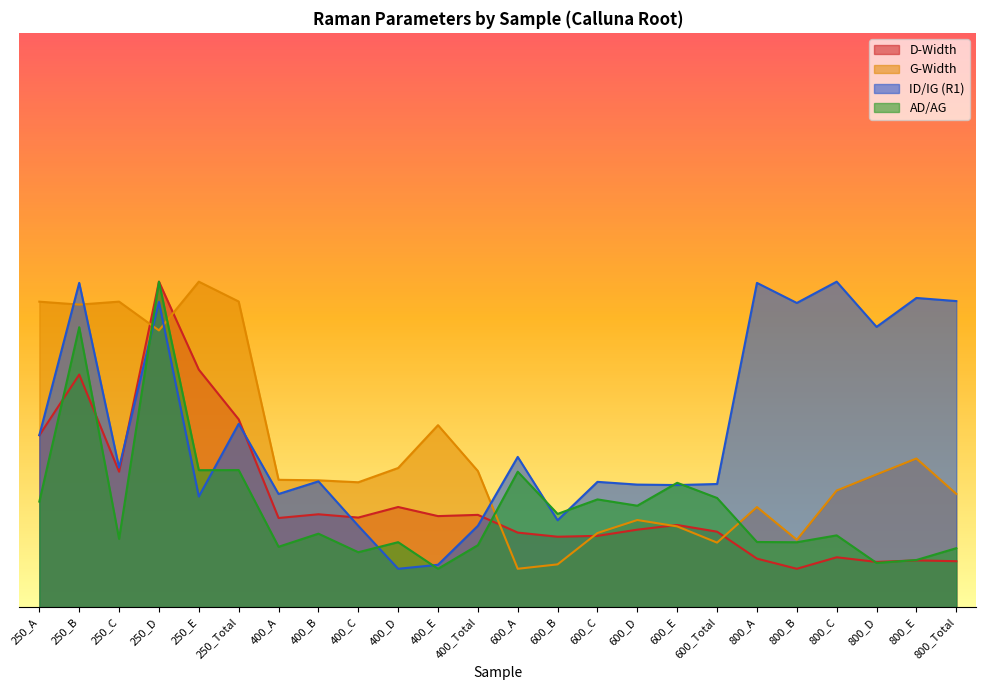

Reading right to left, extract all data points from this chart.

D-Width: 800_Total=0.2	800_E=0.2	800_D=0.2	800_C=0.3	800_B=0.2	800_A=0.3	600_Total=0.4	600_E=0.4	600_D=0.4	600_C=0.4	600_B=0.4	600_A=0.4	400_Total=0.5	400_E=0.5	400_D=0.5	400_C=0.5	400_B=0.5	400_A=0.5	250_Total=1.0	250_E=1.2	250_D=1.7	250_C=0.7	250_B=1.2	250_A=0.9
G-Width: 800_Total=0.6	800_E=0.8	800_D=0.7	800_C=0.6	800_B=0.4	800_A=0.5	600_Total=0.3	600_E=0.4	600_D=0.5	600_C=0.4	600_B=0.2	600_A=0.2	400_Total=0.7	400_E=1.0	400_D=0.7	400_C=0.7	400_B=0.7	400_A=0.7	250_Total=1.6	250_E=1.7	250_D=1.4	250_C=1.6	250_B=1.6	250_A=1.6
ID/IG: 800_Total=1.6	800_E=1.6	800_D=1.5	800_C=1.7	800_B=1.6	800_A=1.7	600_Total=0.6	600_E=0.6	600_D=0.6	600_C=0.7	600_B=0.5	600_A=0.8	400_Total=0.4	400_E=0.2	400_D=0.2	400_C=0.4	400_B=0.7	400_A=0.6	250_Total=1.0	250_E=0.6	250_D=1.6	250_C=0.7	250_B=1.7	250_A=0.9
AD/AG: 800_Total=0.3	800_E=0.2	800_D=0.2	800_C=0.4	800_B=0.3	800_A=0.3	600_Total=0.6	600_E=0.6	600_D=0.5	600_C=0.6	600_B=0.5	600_A=0.7	400_Total=0.3	400_E=0.2	400_D=0.3	400_C=0.3	400_B=0.4	400_A=0.3	250_Total=0.7	250_E=0.7	250_D=1.7	250_C=0.4	250_B=1.5	250_A=0.6